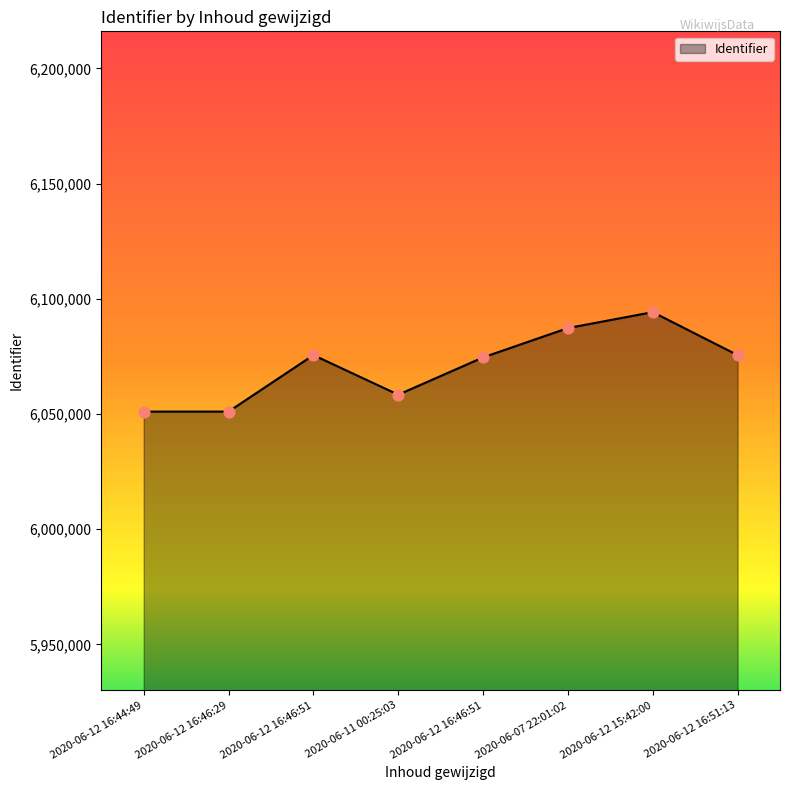

Approximately how many times larger is the value at 2020-06-07 22:01:02 compared to 2020-06-12 16:46:51?

1.0